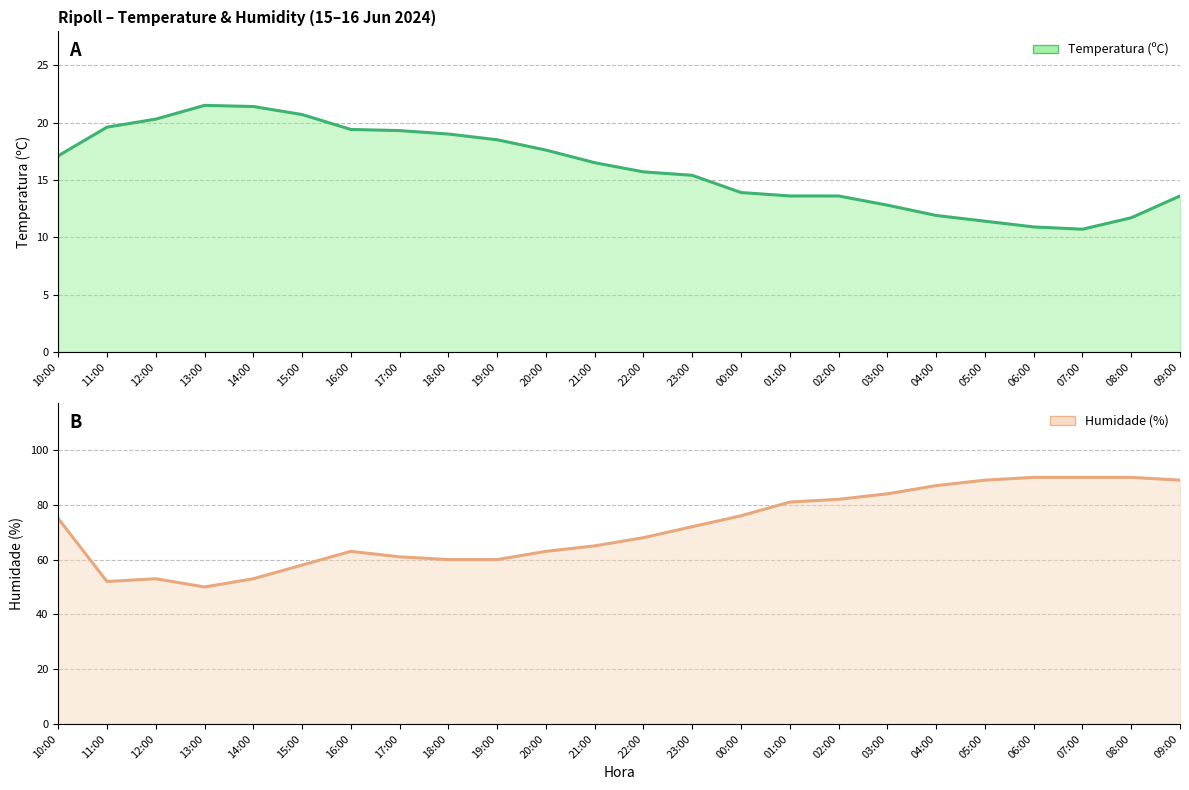

Reading left to right, list all the values displayed in this chart.

Temperatura (ºC): 10:00=17.1	11:00=19.6	12:00=20.3	13:00=21.5	14:00=21.4	15:00=20.7	16:00=19.4	17:00=19.3	18:00=19.0	19:00=18.5	20:00=17.6	21:00=16.5	22:00=15.7	23:00=15.4	00:00=13.9	01:00=13.6	02:00=13.6	03:00=12.8	04:00=11.9	05:00=11.4	06:00=10.9	07:00=10.7	08:00=11.7	09:00=13.6
Humidade (%): 10:00=75.0	11:00=52.0	12:00=53.0	13:00=50.0	14:00=53.0	15:00=58.0	16:00=63.0	17:00=61.0	18:00=60.0	19:00=60.0	20:00=63.0	21:00=65.0	22:00=68.0	23:00=72.0	00:00=76.0	01:00=81.0	02:00=82.0	03:00=84.0	04:00=87.0	05:00=89.0	06:00=90.0	07:00=90.0	08:00=90.0	09:00=89.0